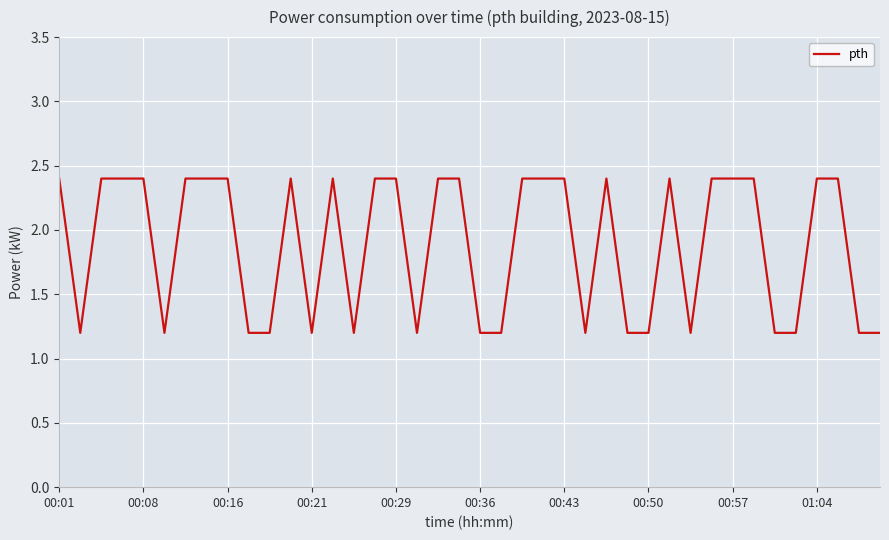

What is the greatest value displayed?

2.4